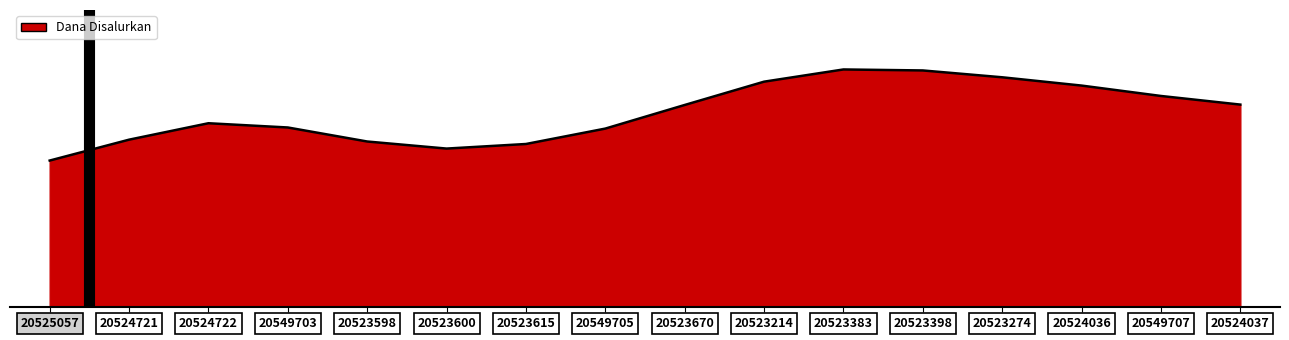

Is this an area chart (filled region under the line)?

Yes